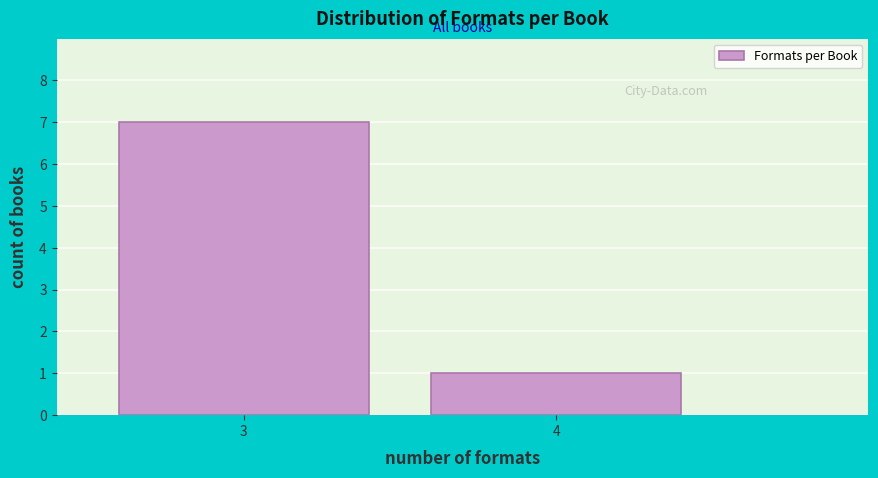

Reading left to right, extract all data points from this chart.

3=7	4=1